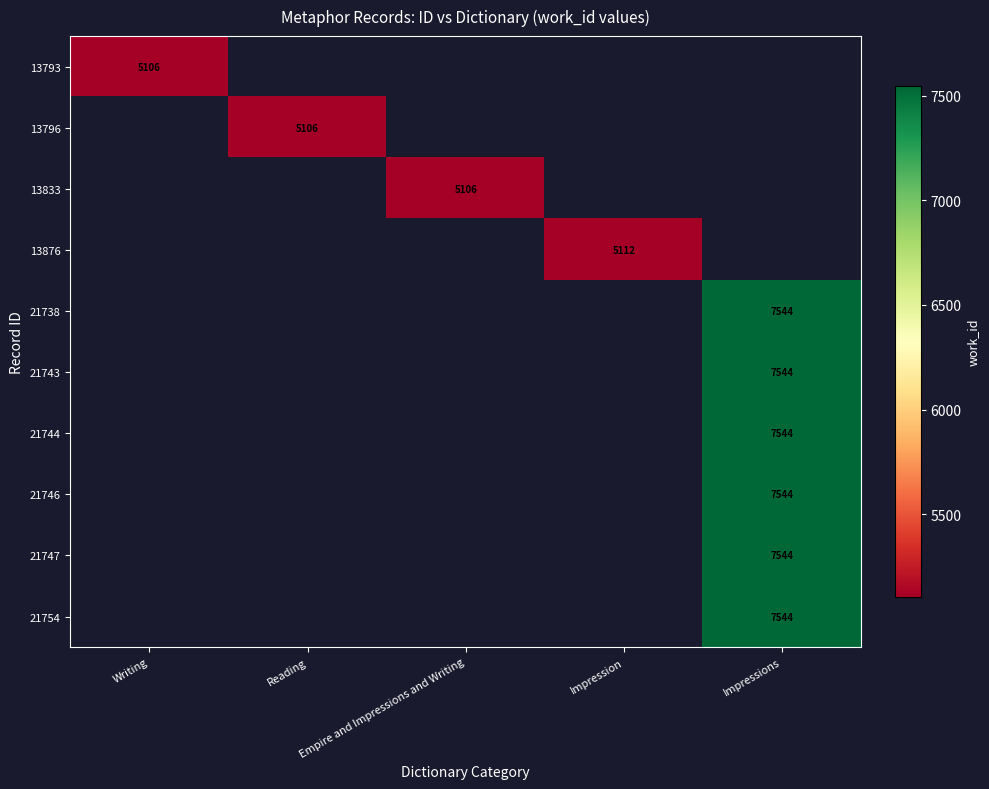

Rank the categories by 13833 value from lowest to highest.

Writing, Reading, Empire and Impressions and Writing, Impression, Impressions